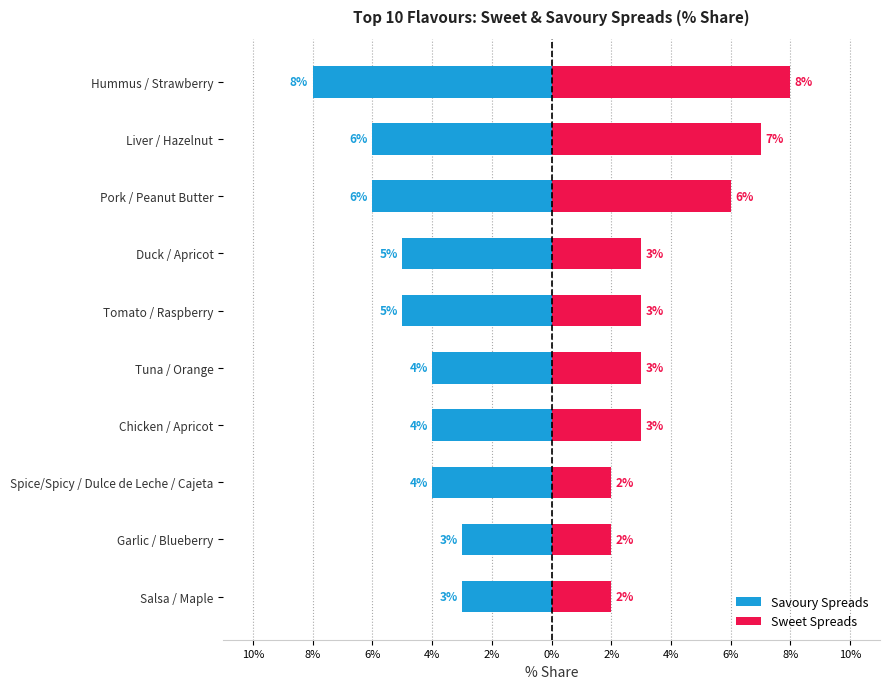

True or false: Sweet Spreads has a value of 1 at Duck / Apricot.

False